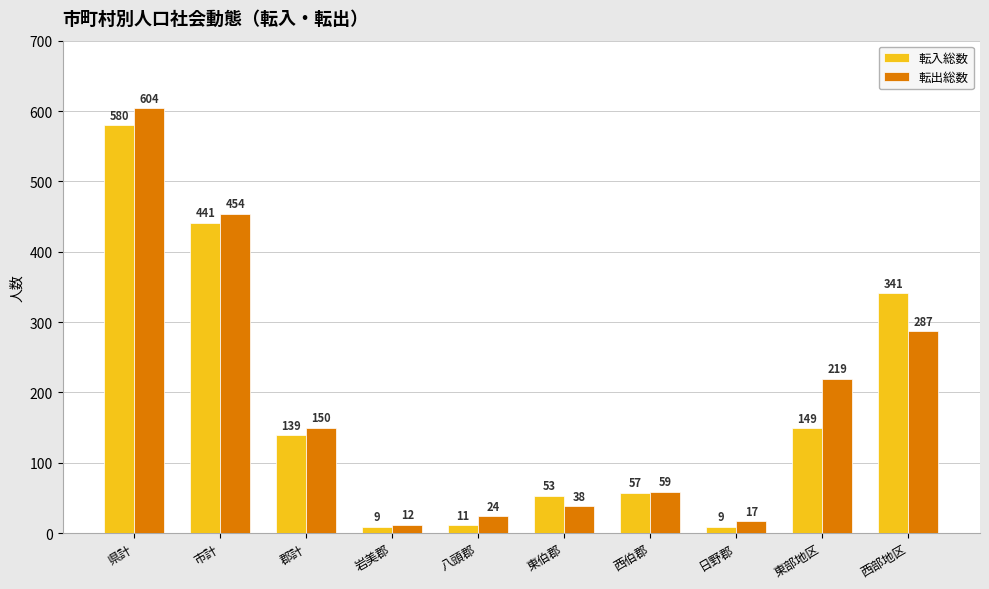

What is the label of the 3rd bar from the right?

日野郡